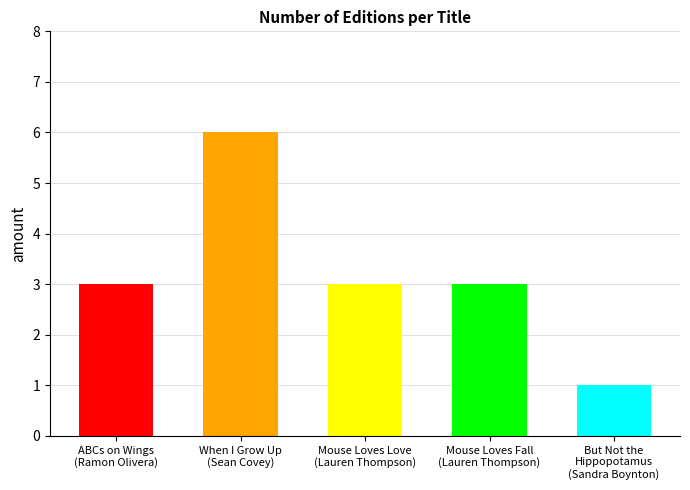

How many bars are there in total?

5